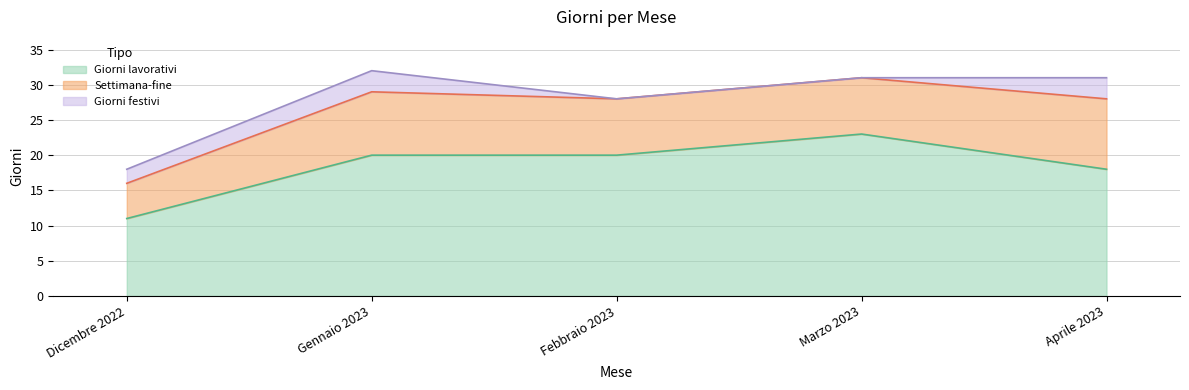

How many values in the Giorni lavorativi series exceed 20?

1